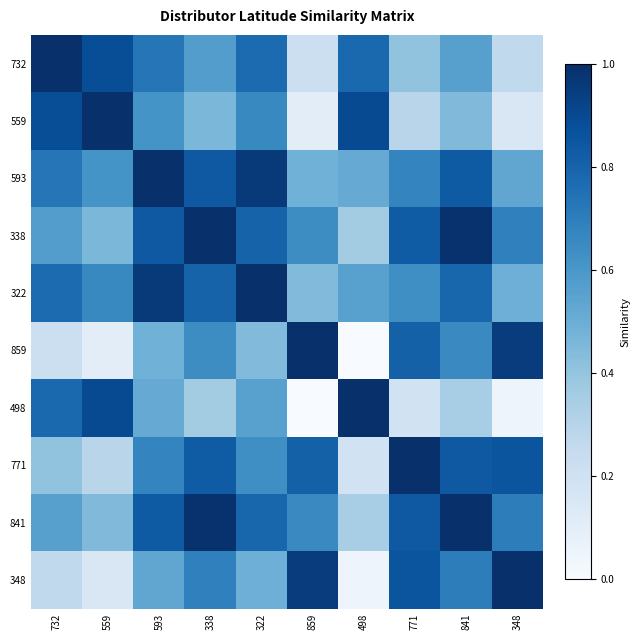

At which category is the sum across all series the highest?

593